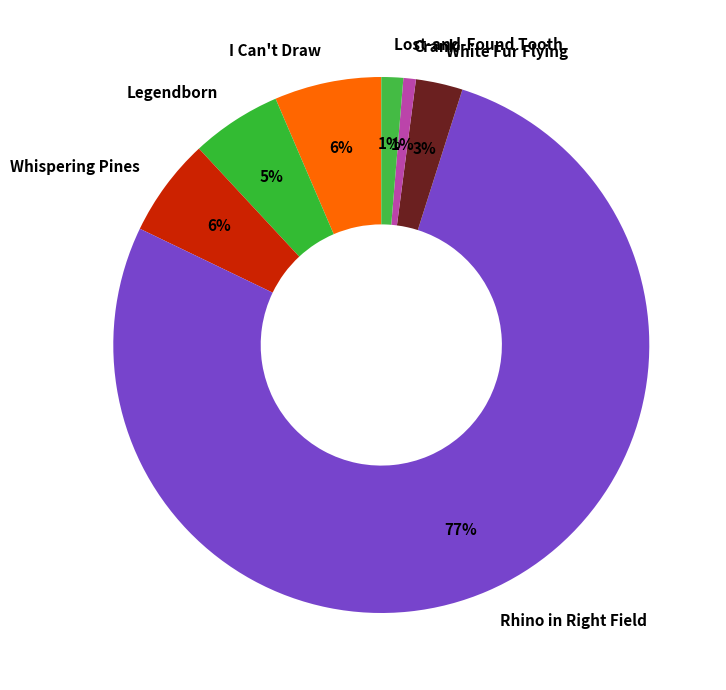

To the nearest percent, what is the average slice percentage?

14%